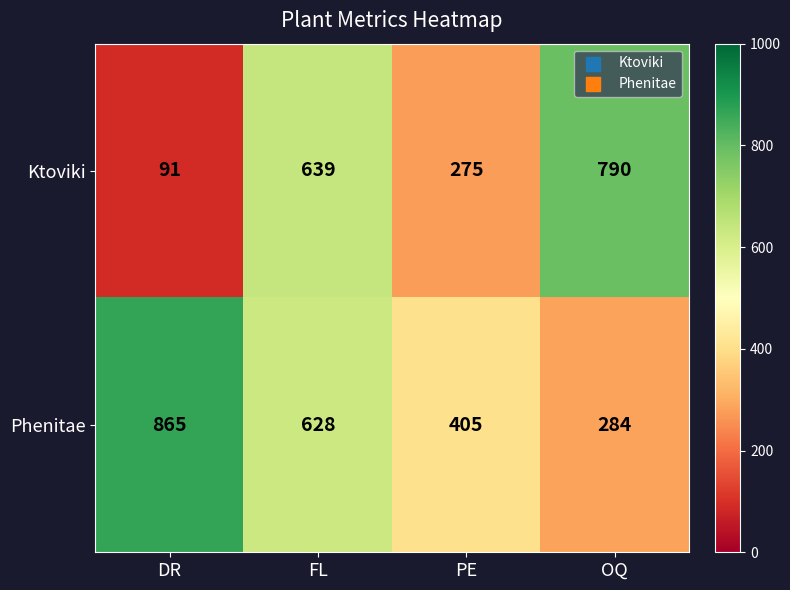

Which series has the largest total across all categories?

Phenitae